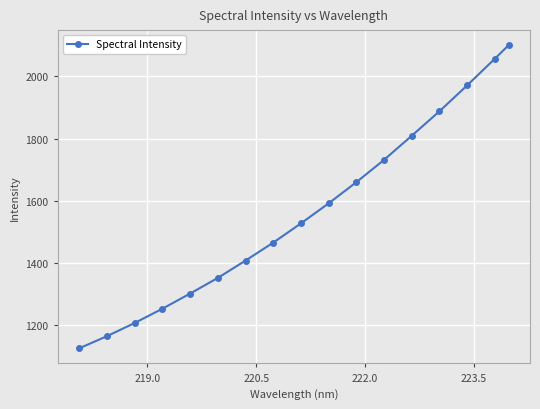

True or false: the data has more than 2 interior local peaks.

False